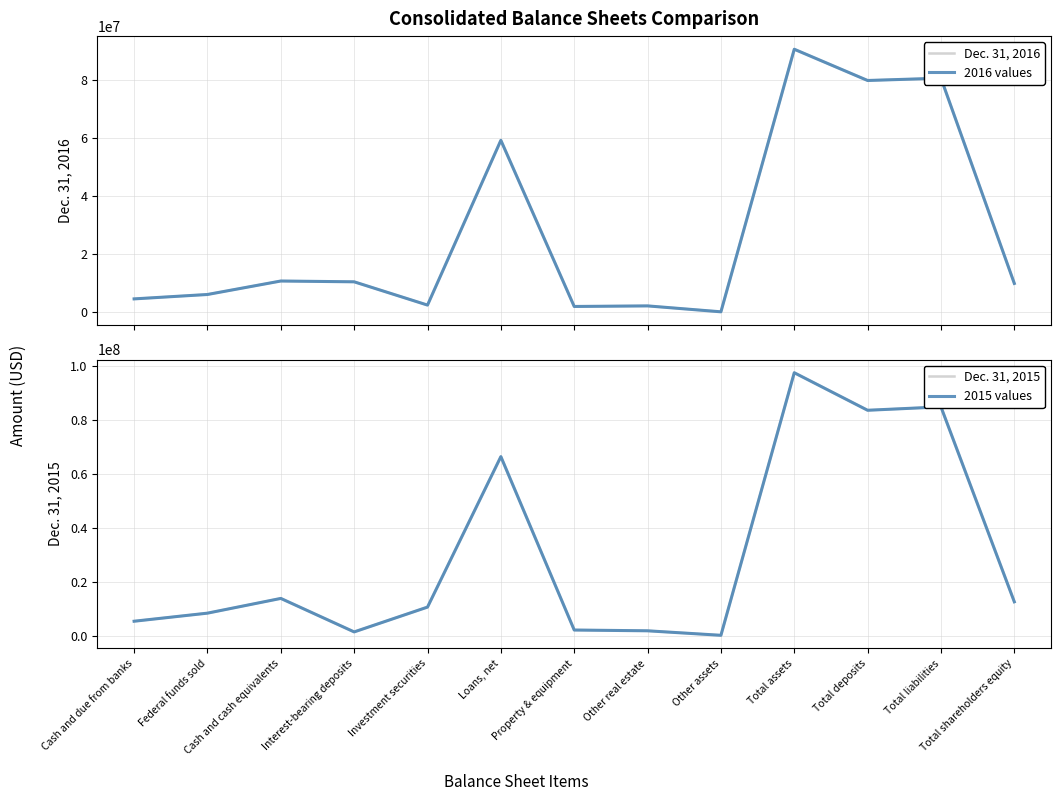

True or false: Dec. 31, 2016 has more than 2 interior local peaks.

True